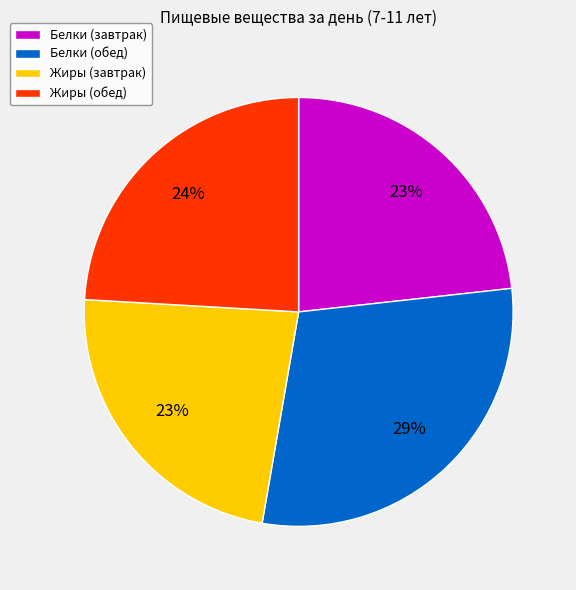

Which has a higher value, Белки (обед) or Жиры (завтрак)?

Белки (обед)